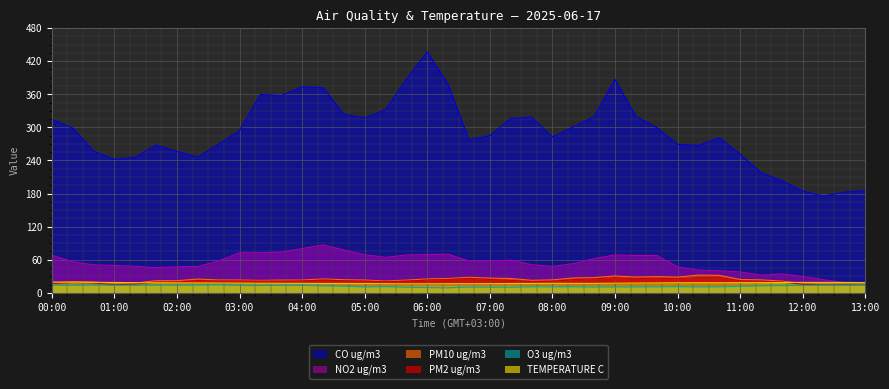

Between 05:00 and 08:40, which series saw the biggest shift?

NO2 ug/m3